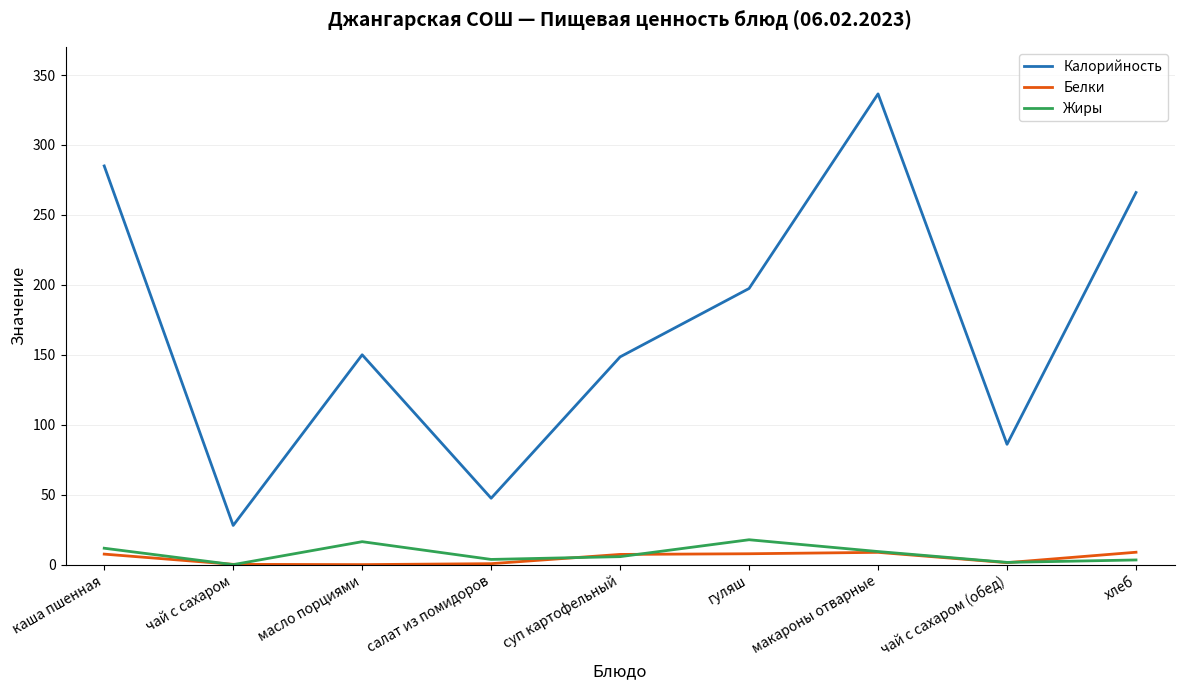

Rank the series at каша пшенная from lowest to highest value.

Белки, Жиры, Калорийность